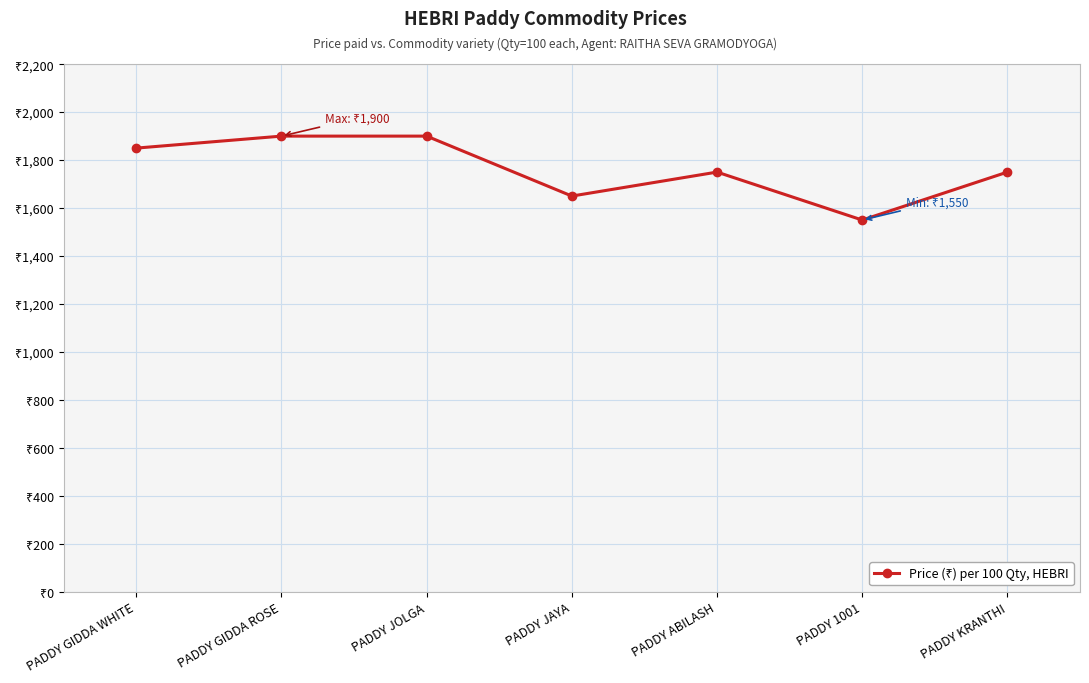

Which label corresponds to the largest value in the chart?

PADDY GIDDA ROSE